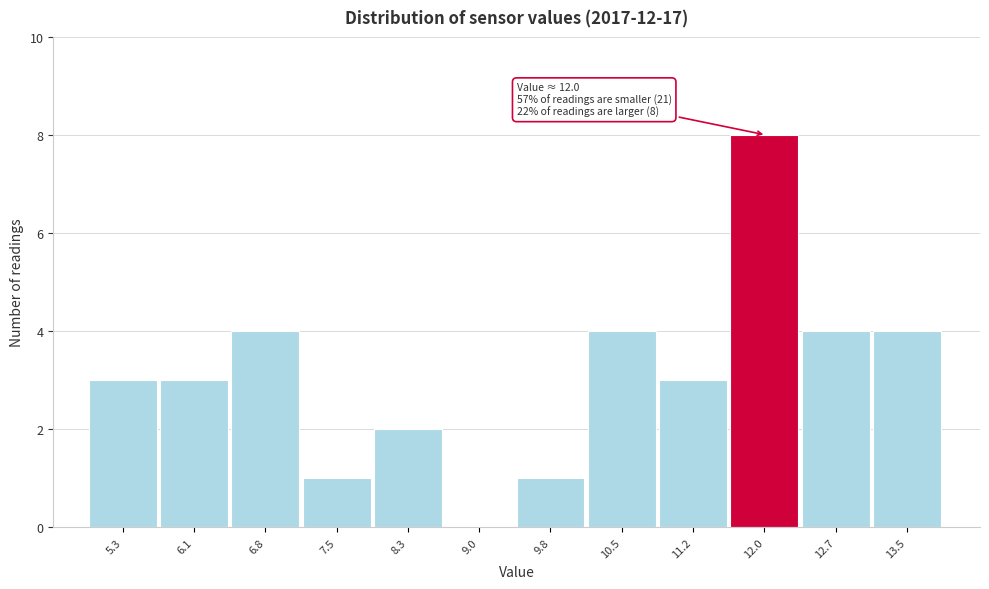

Reading left to right, extract all data points from this chart.

5.3=3	6.1=3	6.8=4	7.5=1	8.3=2	9.0=0	9.8=1	10.5=4	11.2=3	12.0=8	12.7=4	13.5=4